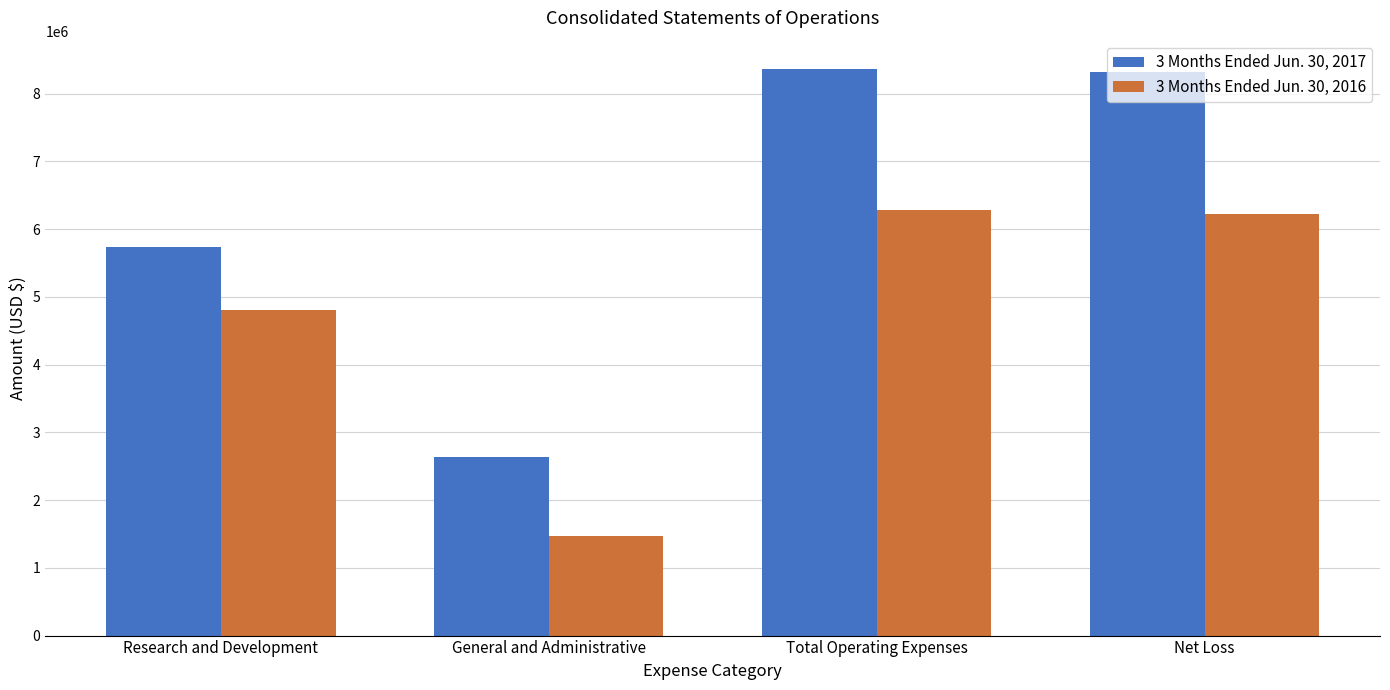

What are all the series names shown in the legend?

3 Months Ended Jun. 30, 2017, 3 Months Ended Jun. 30, 2016